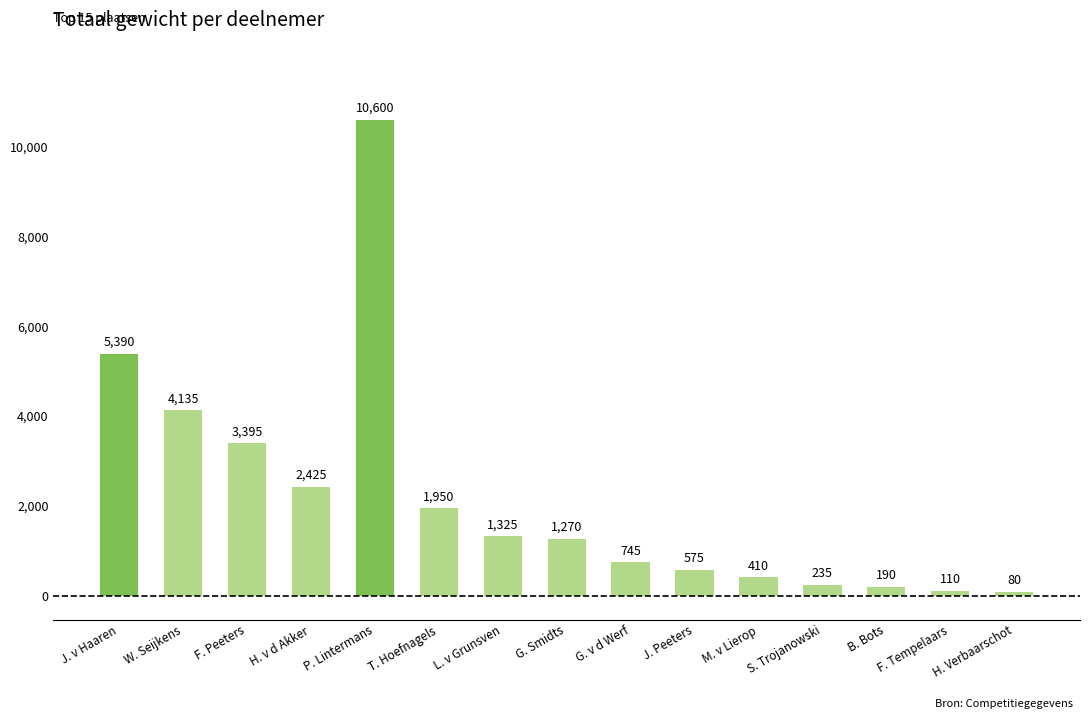

True or false: the data shows 10600 at P. Lintermans.

True